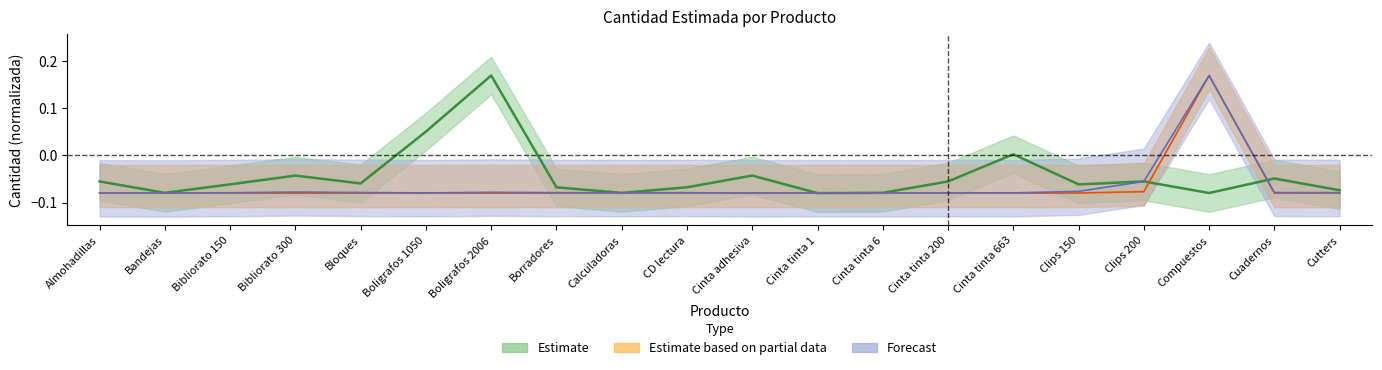

Reading left to right, transcribe all the data shown in this chart.

Estimate: Almohadillas=-0.1	Bandejas=-0.1	Bibliorato 150=-0.1	Bibliorato 300=-0.0	Bloques=-0.1	Boligrafos 1050=0.1	Boligrafos 2006=0.2	Borradores=-0.1	Calculadoras=-0.1	CD lectura=-0.1	Cinta adhesiva=-0.0	Cinta tinta 1=-0.1	Cinta tinta 6=-0.1	Cinta tinta 200=-0.1	Cinta tinta 663=0.0	Clips 150=-0.1	Clips 200=-0.1	Compuestos=-0.1	Cuadernos=-0.0	Cutters=-0.1
Estimate based on partial data: Almohadillas=-0.1	Bandejas=-0.1	Bibliorato 150=-0.1	Bibliorato 300=-0.1	Bloques=-0.1	Boligrafos 1050=-0.1	Boligrafos 2006=-0.1	Borradores=-0.1	Calculadoras=-0.1	CD lectura=-0.1	Cinta adhesiva=-0.1	Cinta tinta 1=-0.1	Cinta tinta 6=-0.1	Cinta tinta 200=-0.1	Cinta tinta 663=-0.1	Clips 150=-0.1	Clips 200=-0.1	Compuestos=0.2	Cuadernos=-0.1	Cutters=-0.1
Forecast: Almohadillas=-0.1	Bandejas=-0.1	Bibliorato 150=-0.1	Bibliorato 300=-0.1	Bloques=-0.1	Boligrafos 1050=-0.1	Boligrafos 2006=-0.1	Borradores=-0.1	Calculadoras=-0.1	CD lectura=-0.1	Cinta adhesiva=-0.1	Cinta tinta 1=-0.1	Cinta tinta 6=-0.1	Cinta tinta 200=-0.1	Cinta tinta 663=-0.1	Clips 150=-0.1	Clips 200=-0.1	Compuestos=0.2	Cuadernos=-0.1	Cutters=-0.1